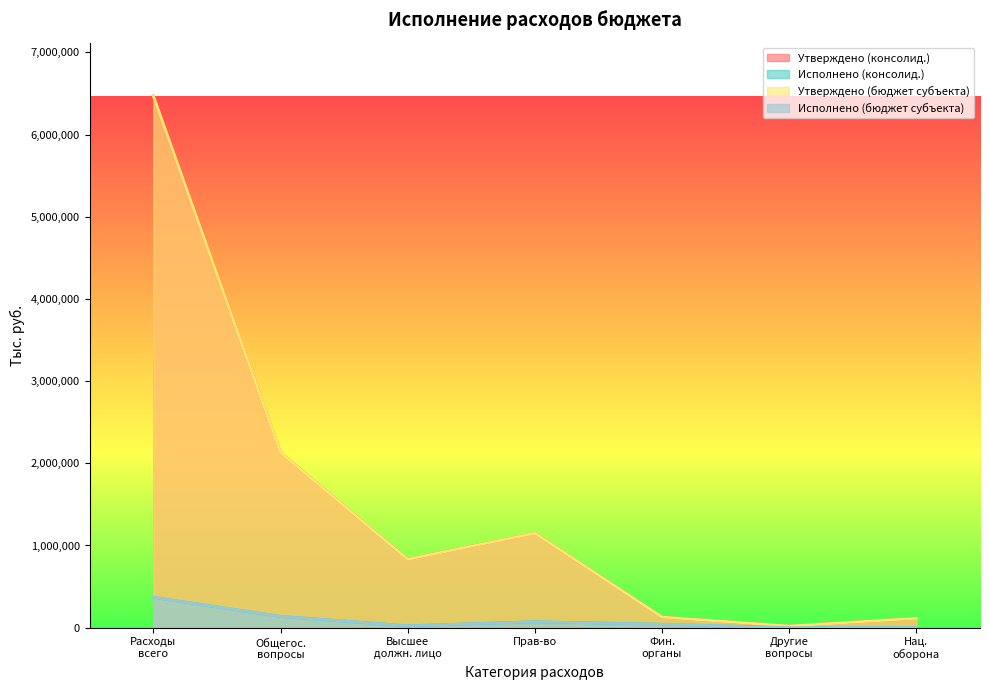

True or false: Исполнено (бюджет субъекта) and Утверждено (консолид.) cross at least once.

False